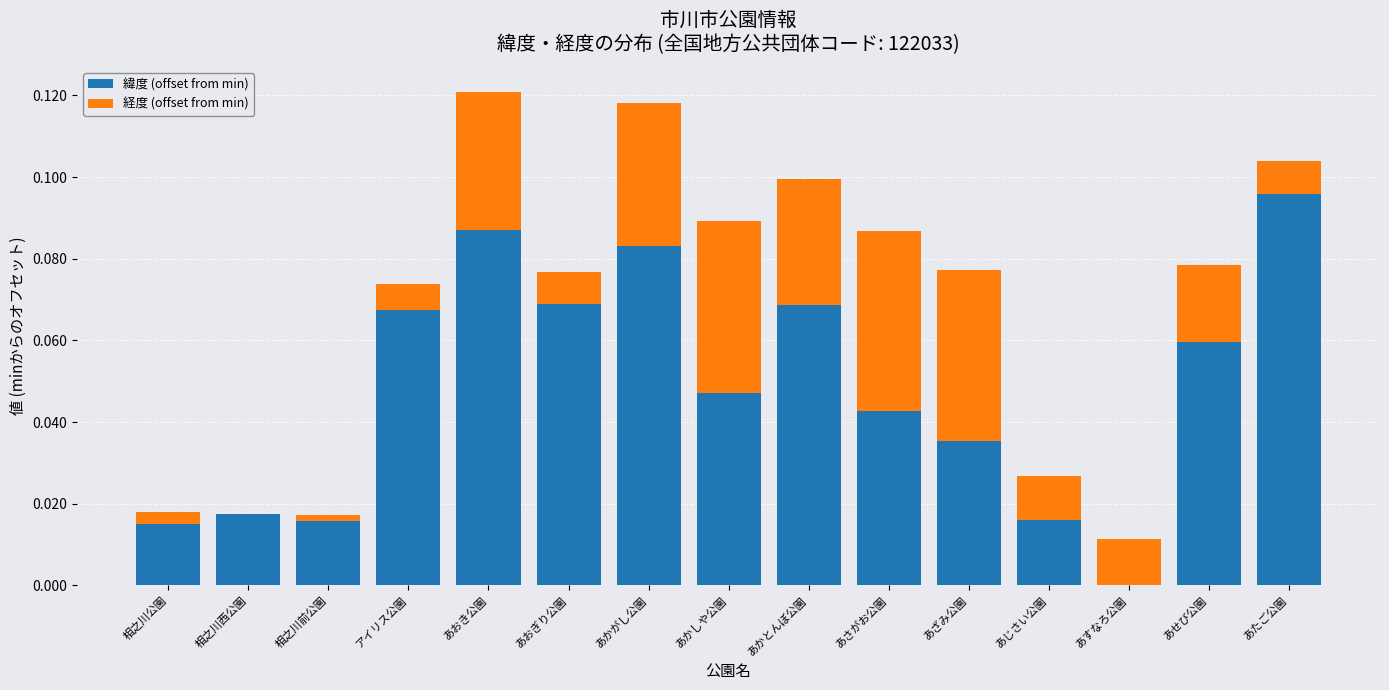

True or false: 緯度 (offset from min) has a value of 0.0 at 相之川前公園.

True